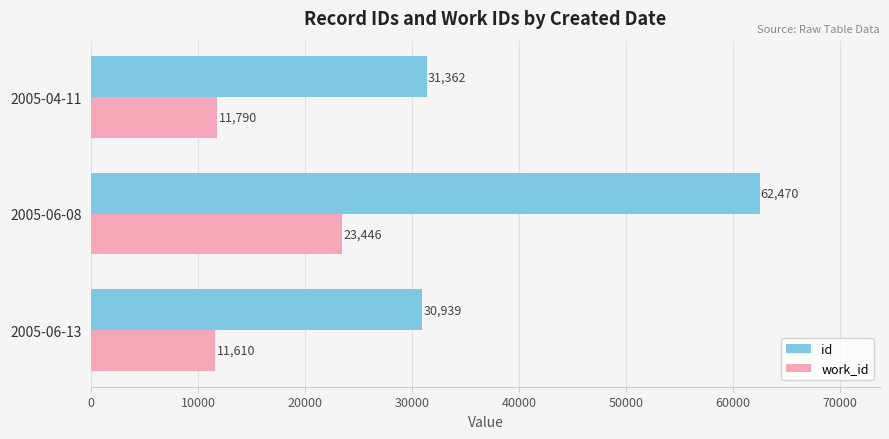

What is the average value of the work_id series?

15615